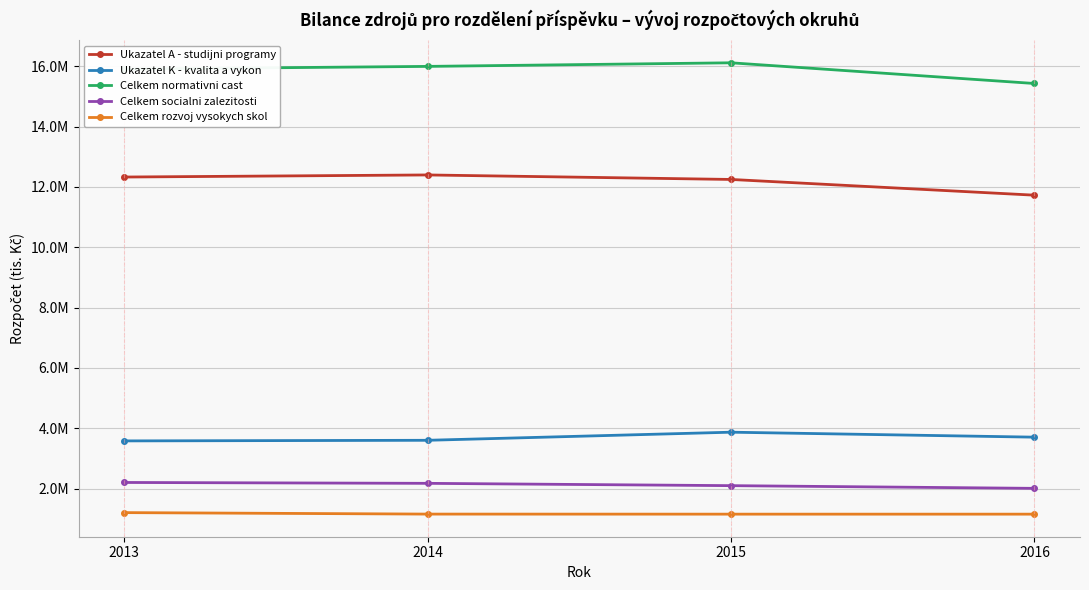

What are all the series names shown in the legend?

Ukazatel A - studijni programy, Ukazatel K - kvalita a vykon, Celkem normativni cast, Celkem socialni zalezitosti, Celkem rozvoj vysokych skol